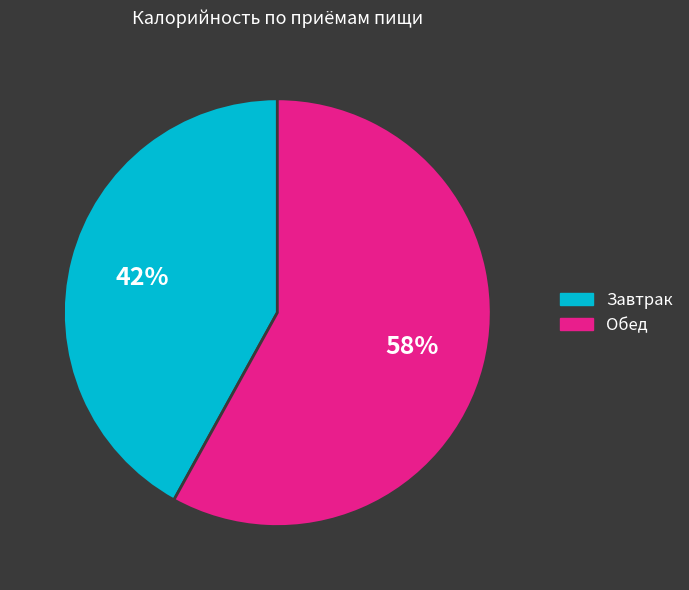

Rank the categories by value from lowest to highest.

Завтрак, Обед